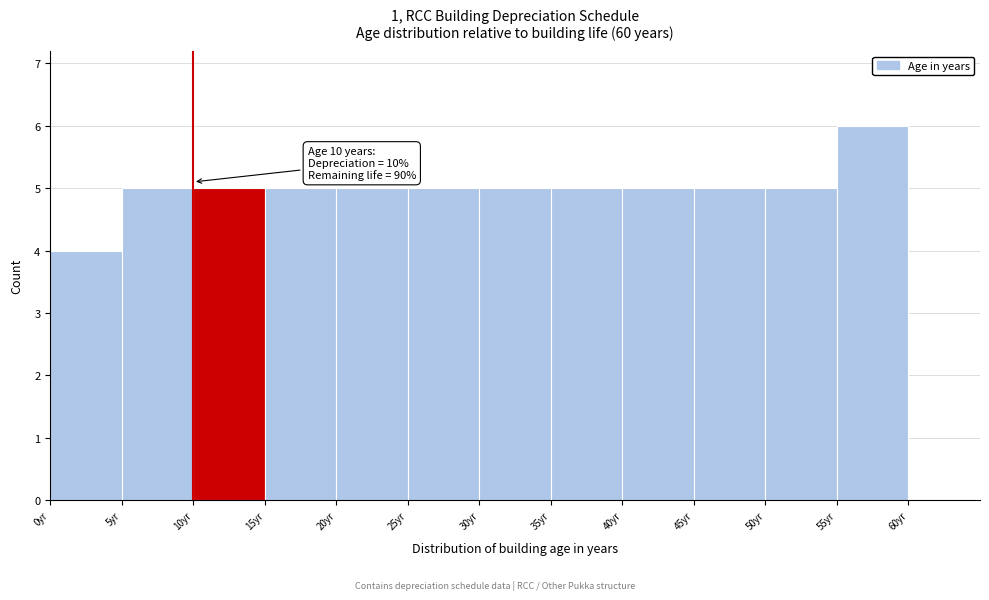

Over which range of the x-axis is the bar tallest?

55 to 60